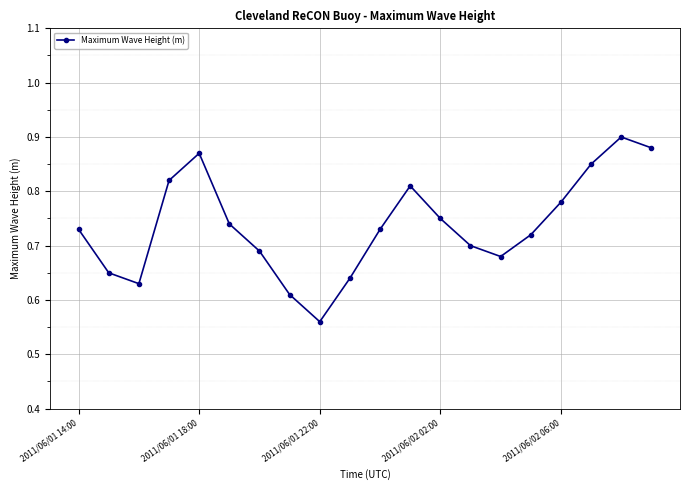

How many categories are shown in the chart?

20